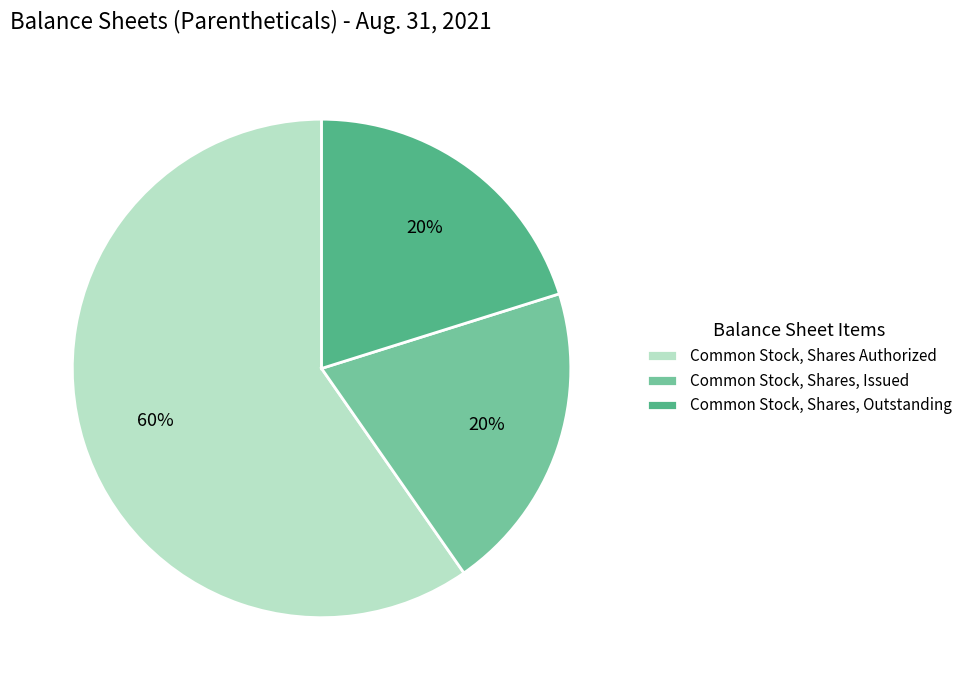

What percentage is the Common Stock, Shares, Outstanding slice, to the nearest percent?

20%